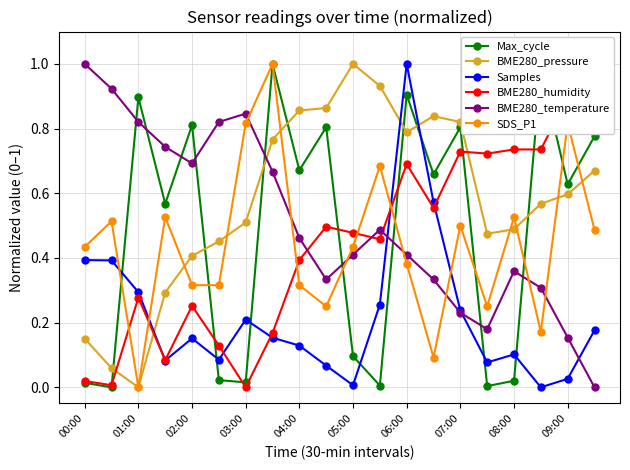

How many data points does each series have?

20